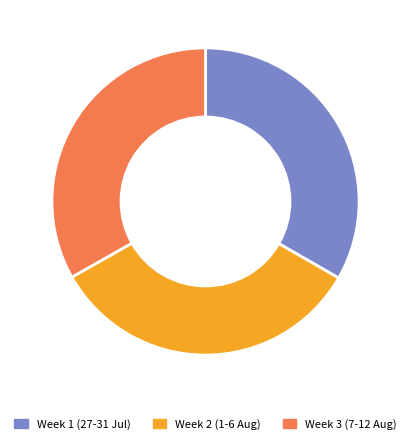

Does any single category account for the majority?

No